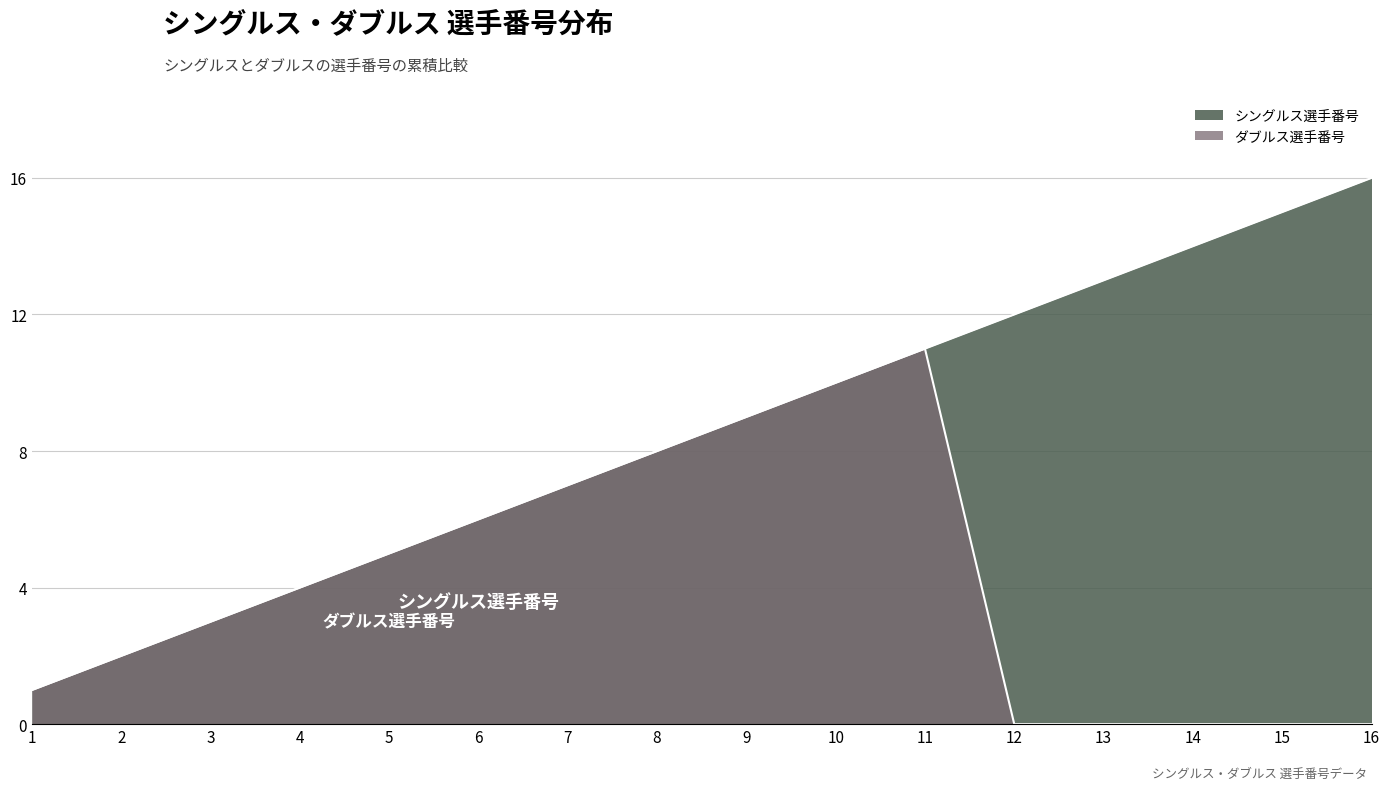

What is the total value across all series at 11?

22